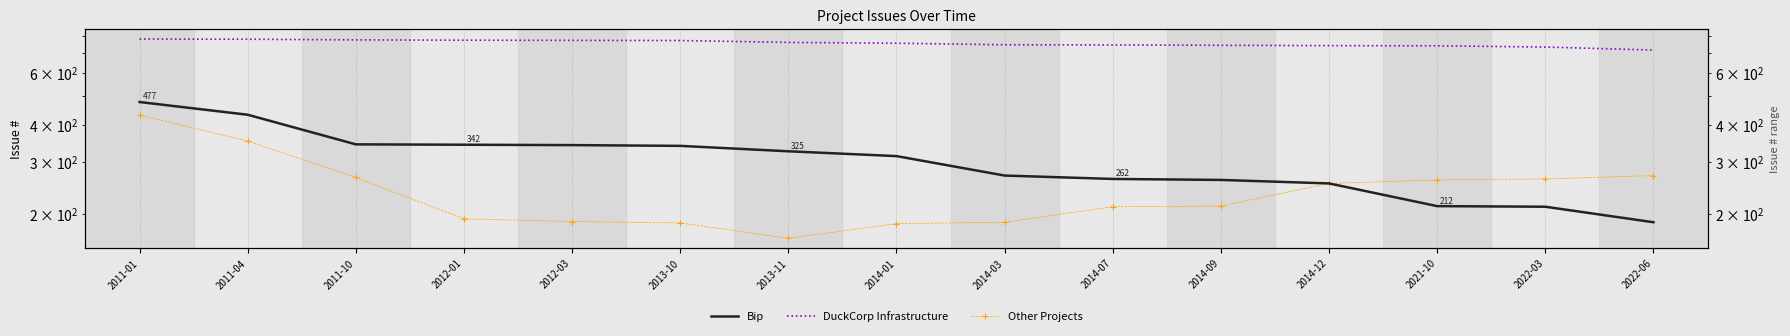

How many lines are shown in the chart?

3